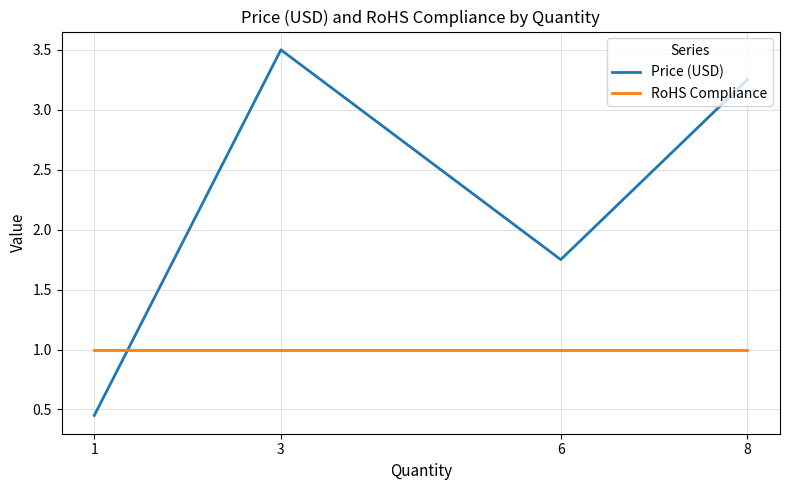

How many interior local peaks does the Price (USD) series have?

1